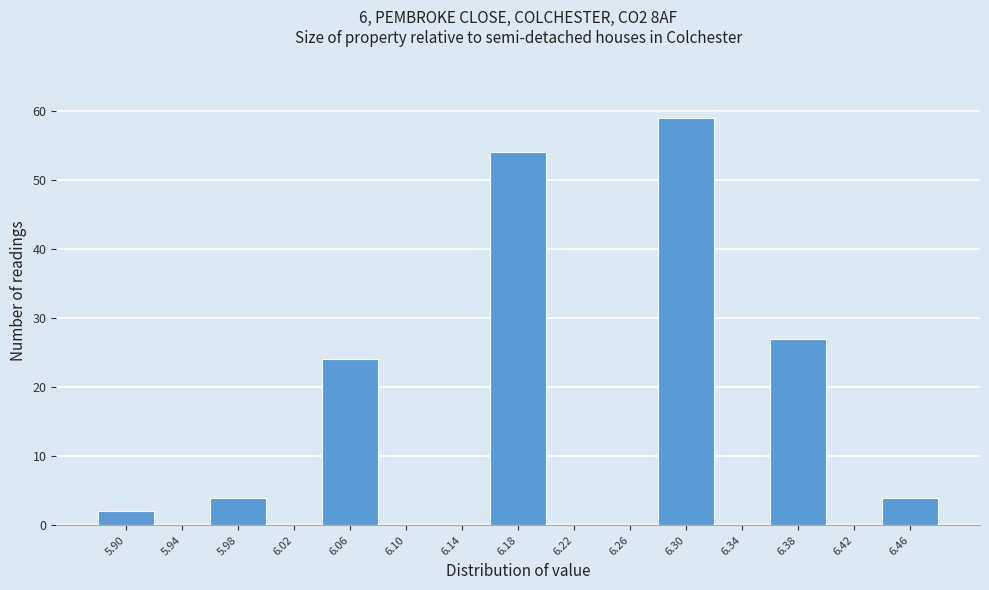

Reading left to right, transcribe all the data shown in this chart.

5.90=2	5.94=0	5.98=4	6.02=0	6.06=24	6.10=0	6.14=0	6.18=54	6.22=0	6.26=0	6.30=59	6.34=0	6.38=27	6.42=0	6.46=4